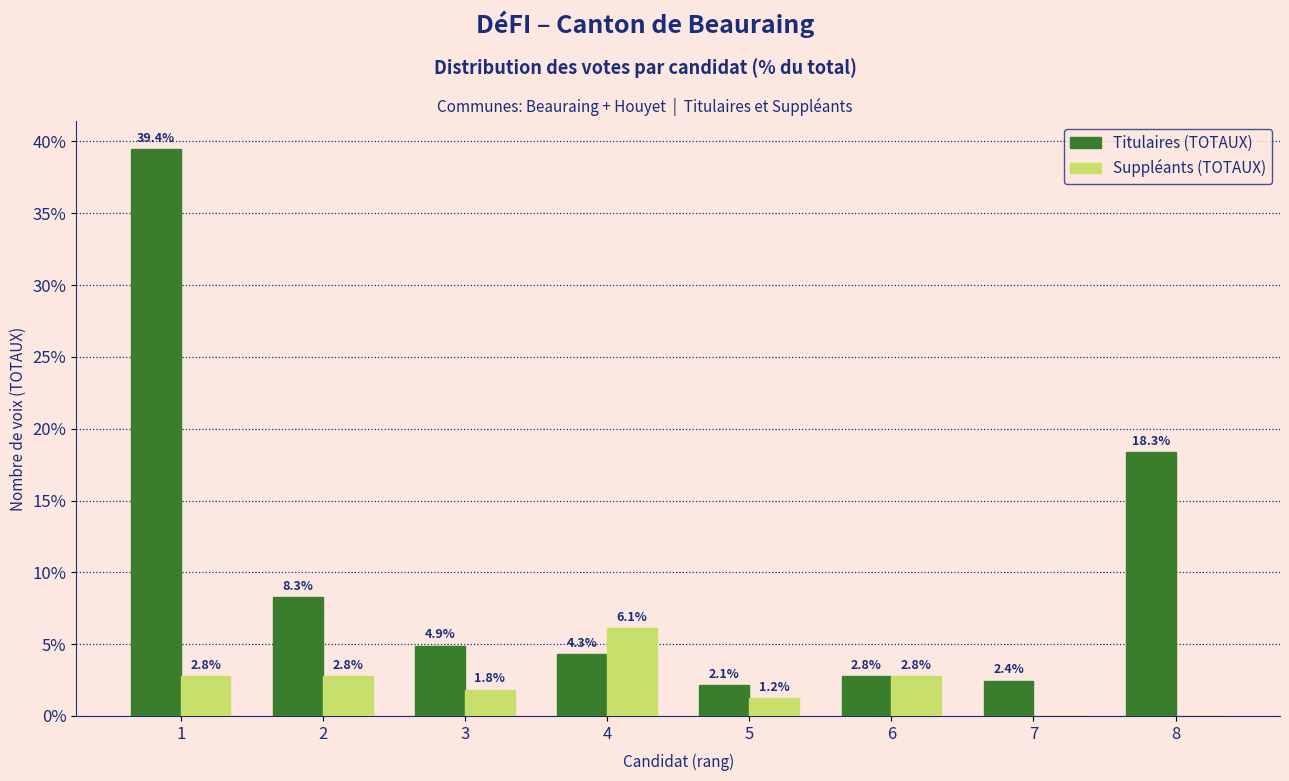

Reading right to left, extract all data points from this chart.

Titulaires (TOTAUX): 8=18.3	7=2.4	6=2.8	5=2.1	4=4.3	3=4.9	2=8.3	1=39.4
Suppléants (TOTAUX): 8=0.0	7=0.0	6=2.8	5=1.2	4=6.1	3=1.8	2=2.8	1=2.8